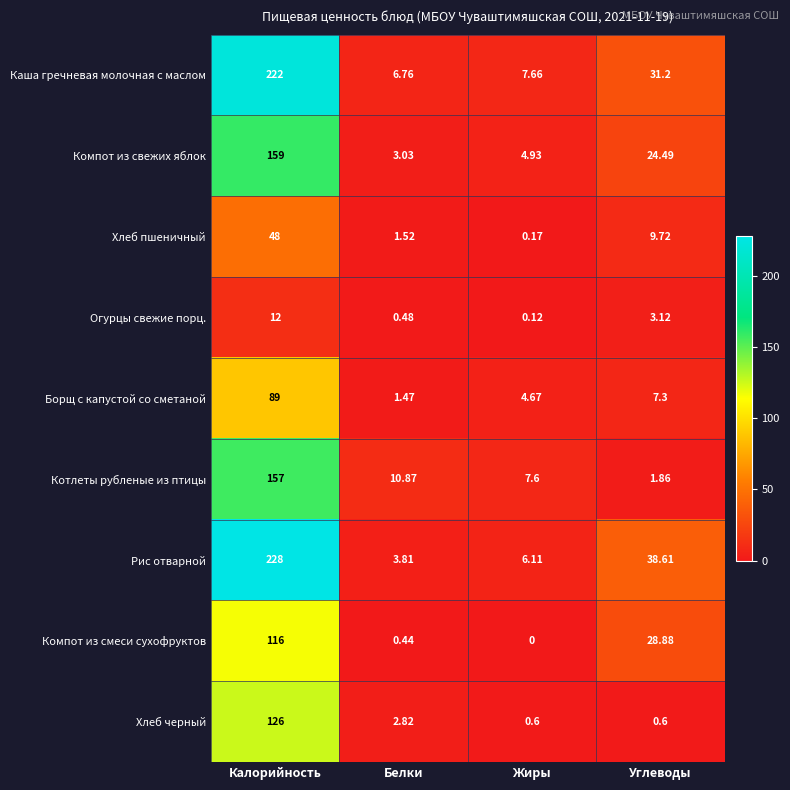

Where does the Котлеты рубленые из птицы series first go above 10?

Калорийность